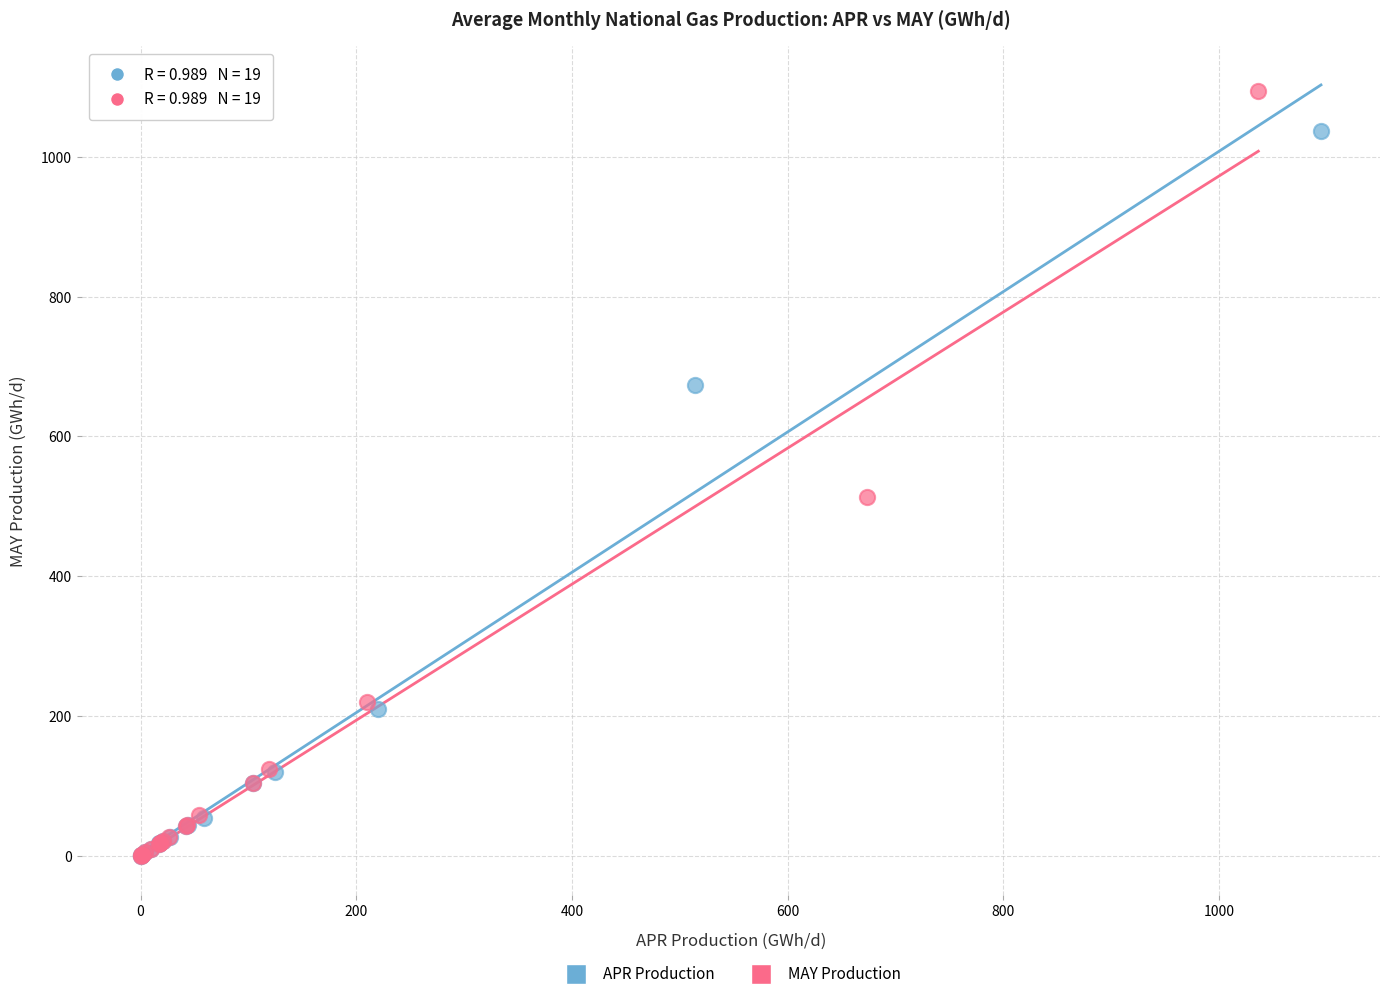

Which series contains the highest Y value?

MAY Production